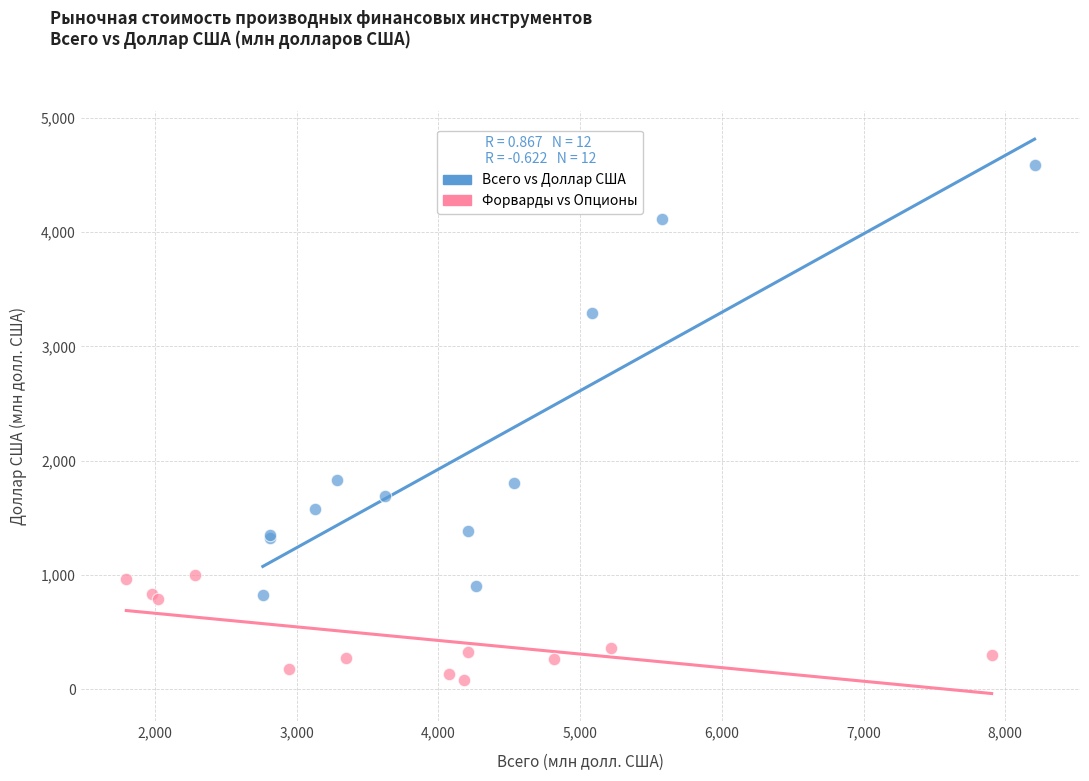

Which series reaches the minimum Y coordinate?

Форварды vs Опционы